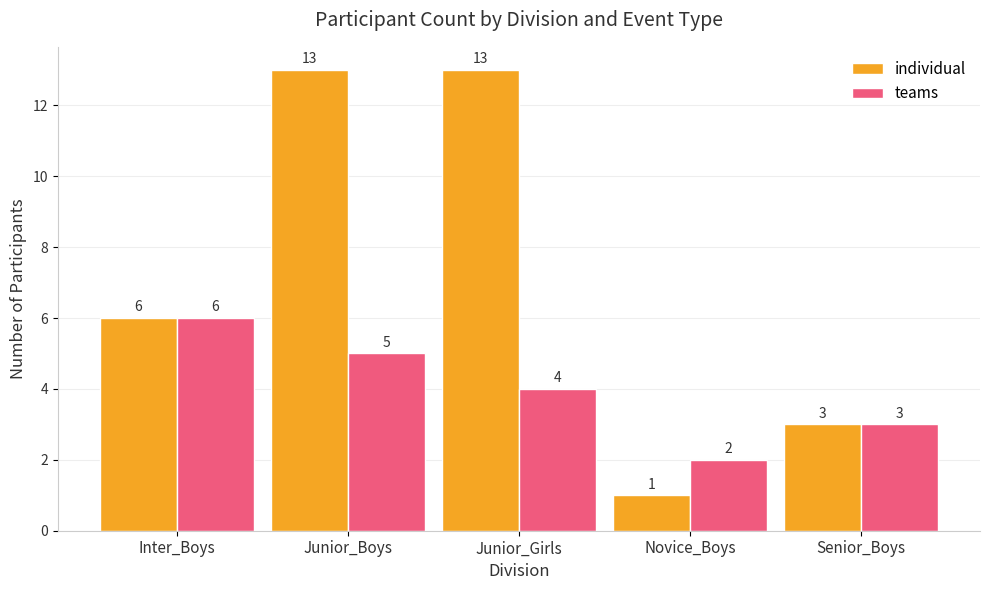

Reading left to right, transcribe all the data shown in this chart.

individual: 6	13	13	1	3
teams: 6	5	4	2	3